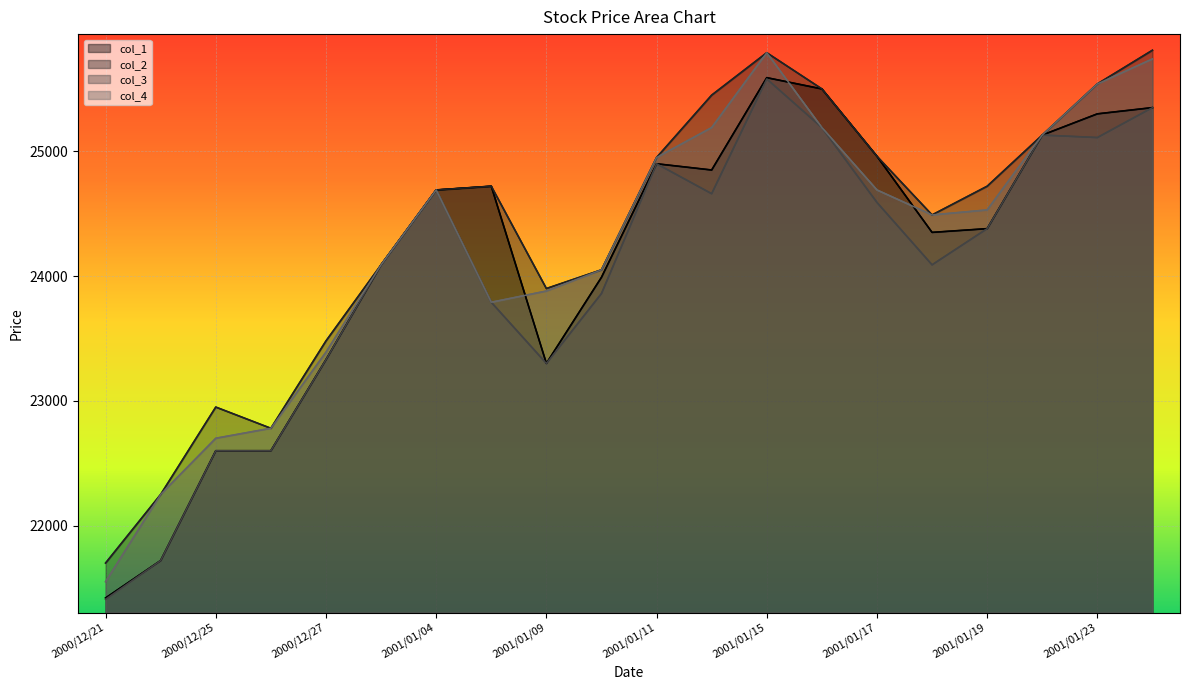

True or false: col_3 and col_4 intersect in this chart.

False